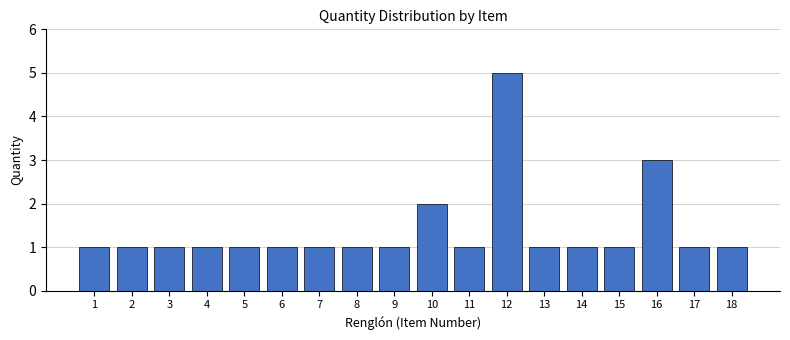

Reading right to left, list all the values displayed in this chart.

18=1	17=1	16=3	15=1	14=1	13=1	12=5	11=1	10=2	9=1	8=1	7=1	6=1	5=1	4=1	3=1	2=1	1=1